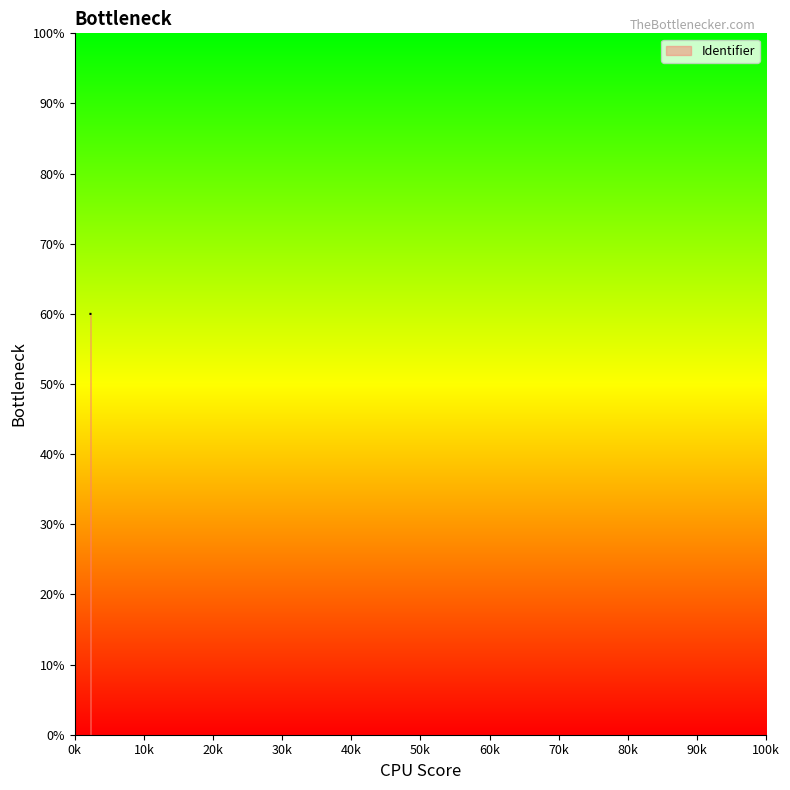

Reading left to right, transcribe all the data shown in this chart.

60.0	60.0	60.0